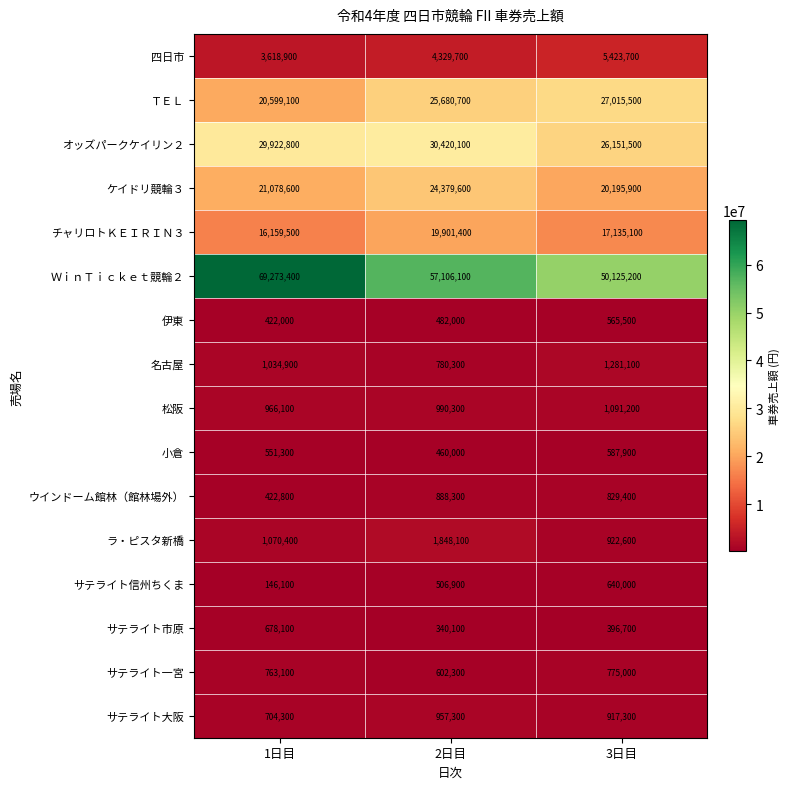

Which category has the highest value across all series?

1日目